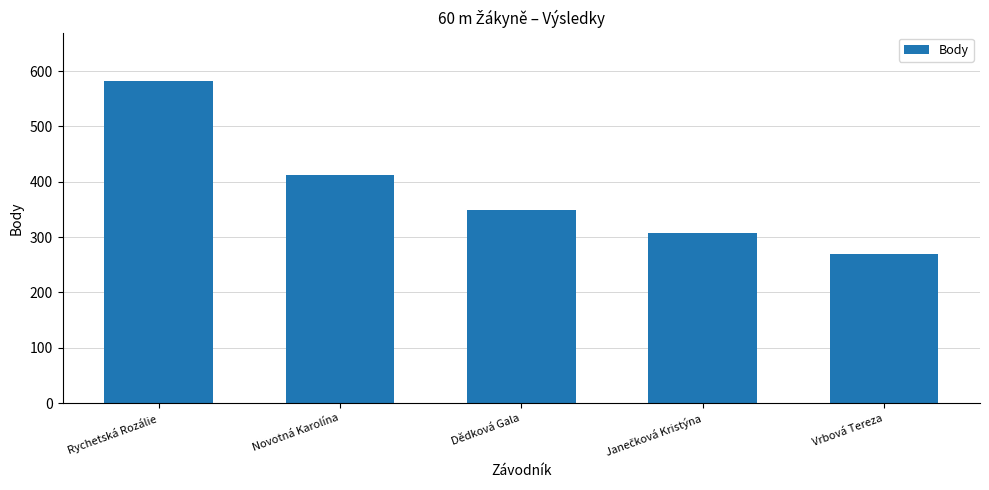

Approximately how many times larger is the value at Vrbová Tereza compared to Novotná Karolína?

0.7